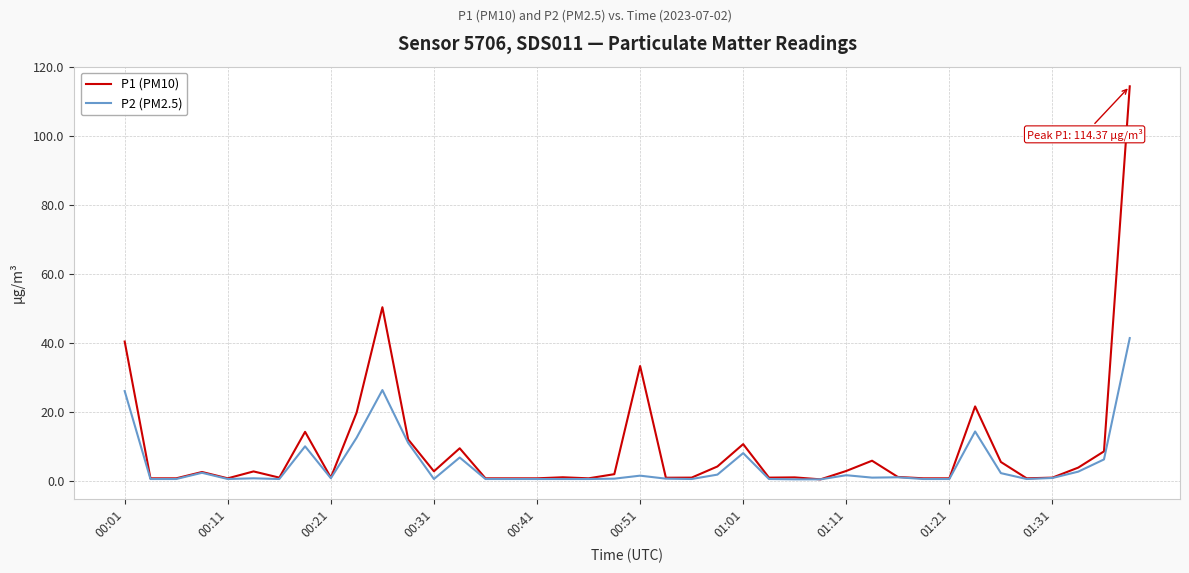

How many lines are shown in the chart?

2